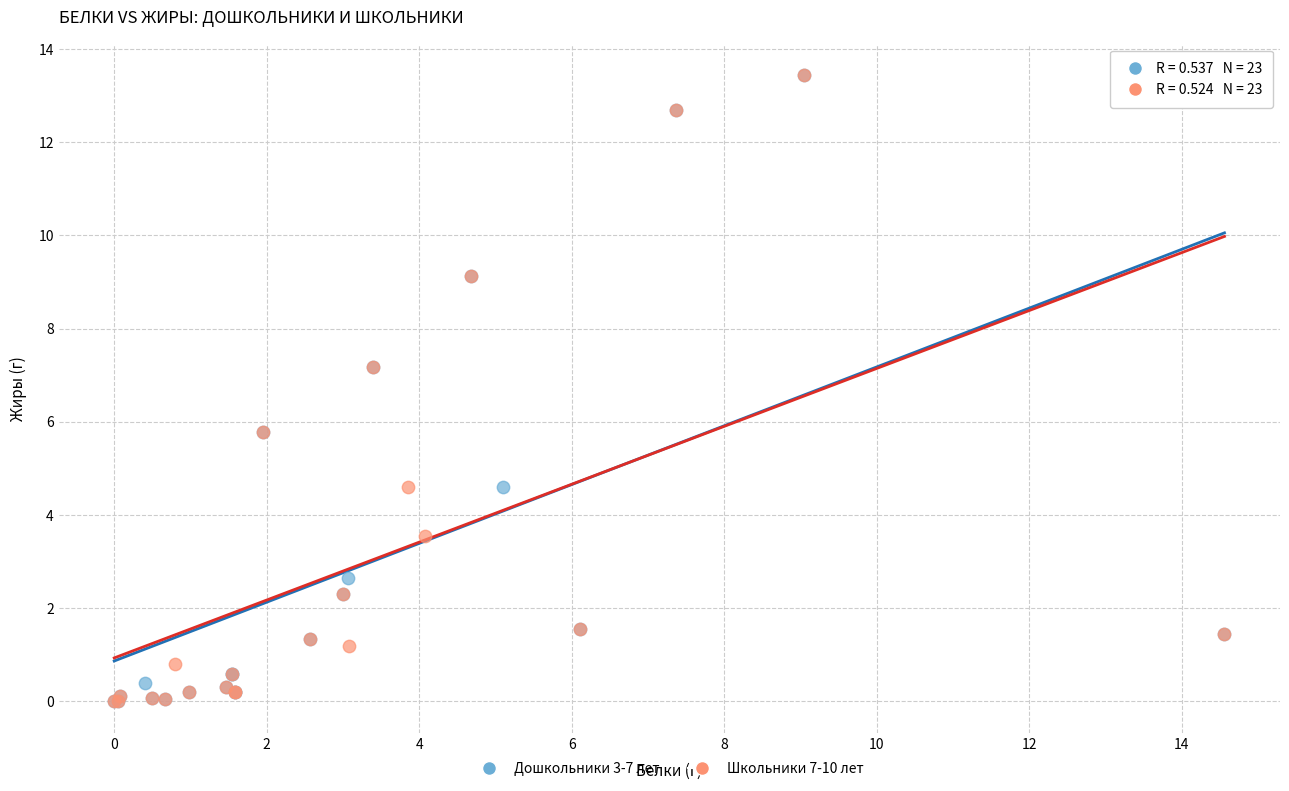

What are all the series names shown in the legend?

Дошкольники 3-7 лет, Школьники 7-10 лет